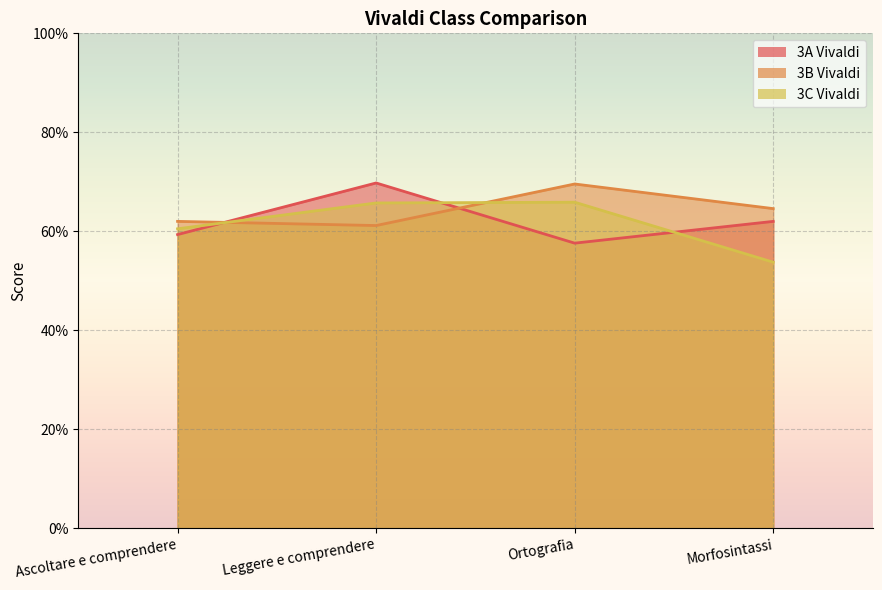

What is the spread (max minus min) of values at Ortografia?

0.1